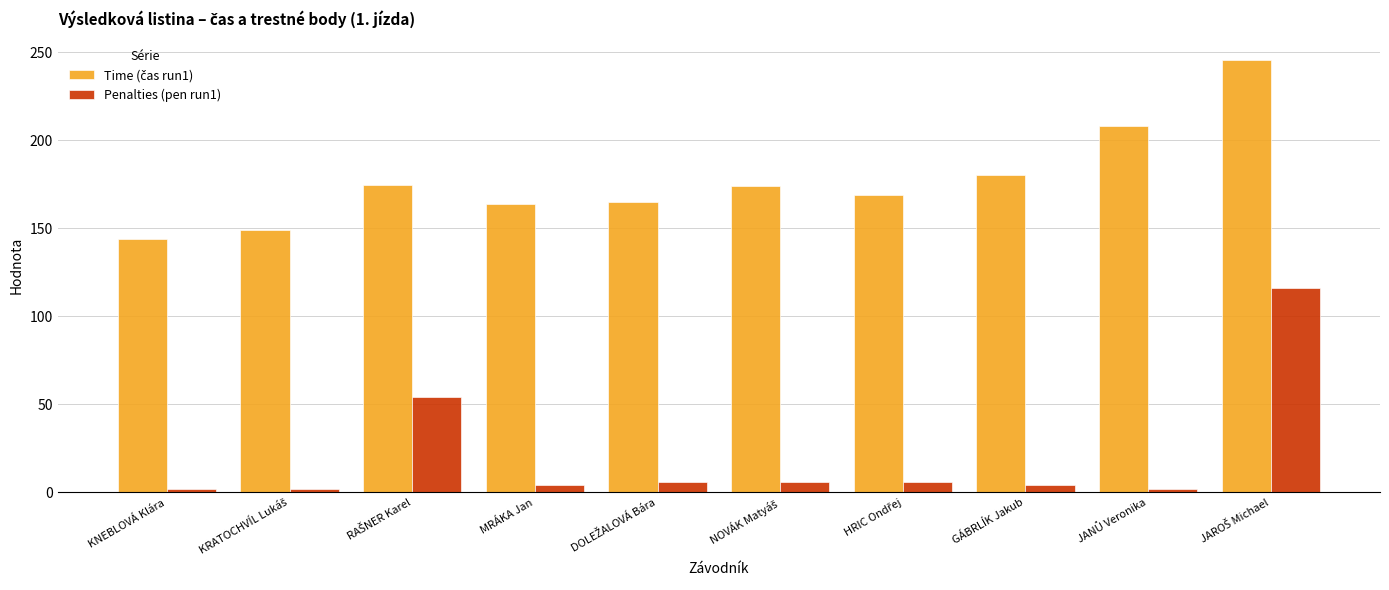

At how many categories does at least one series exceed 17?

10